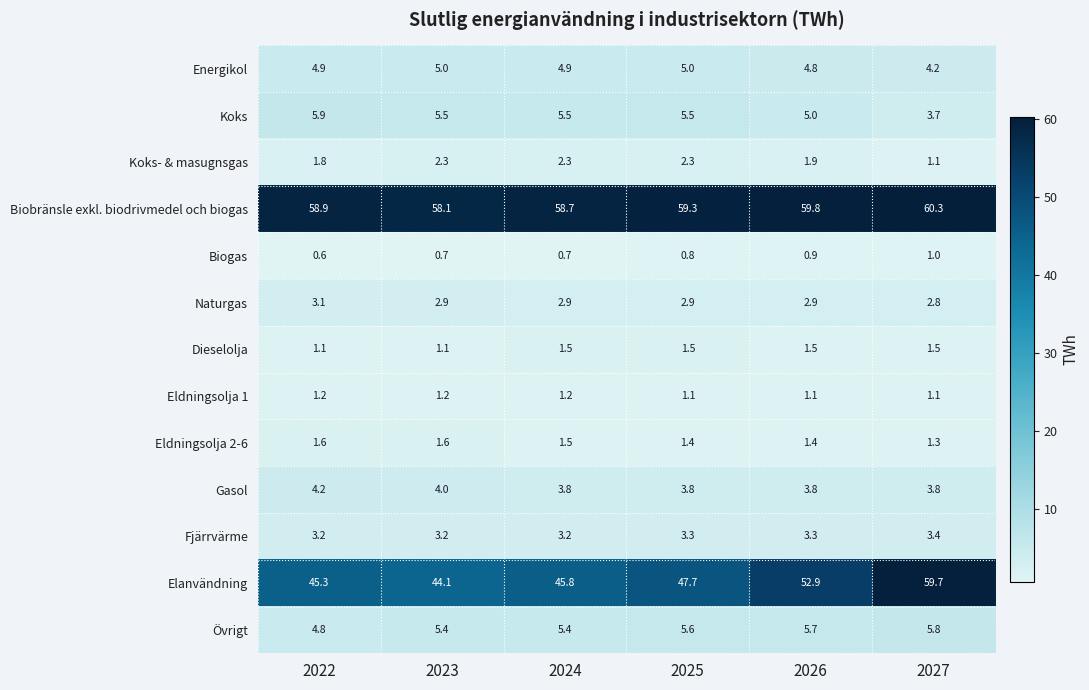

Count the Fjärrvärme values in the range 3 to 4.

6